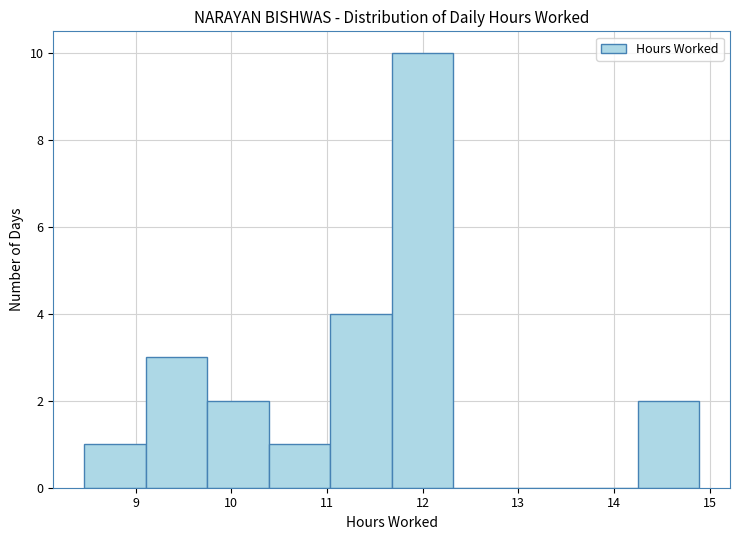

How tall is the bar that spans 11.7 to 12.3 on the x-axis? Neither the bar edges nor the heights are printed on the chart, so give them approximately, as read against the axes.

10